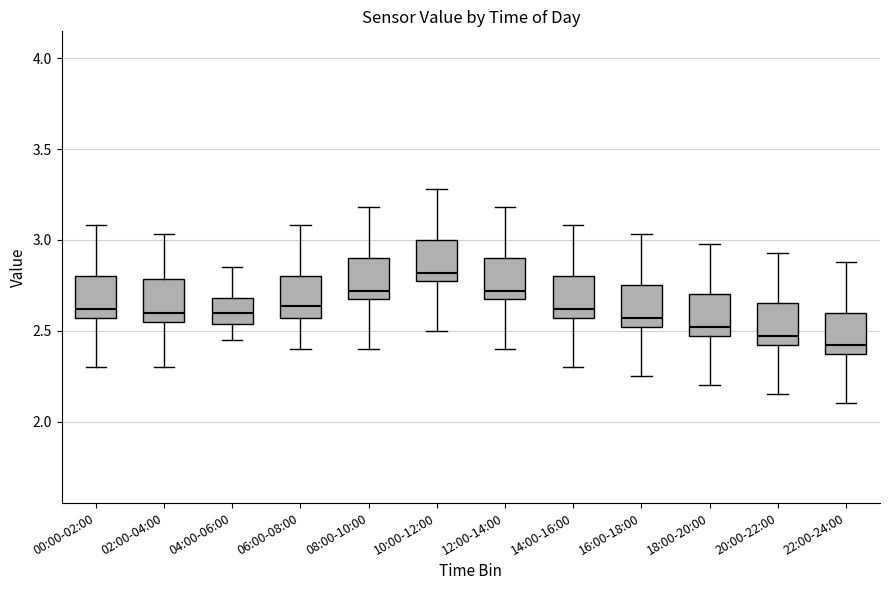

Reading left to right, read every box against the y-axis: the position of its median line, the range the box covers, and the ends of its whiskers. The values are not printed on the chart, so give them approximately, as read against the axis.

00:00-02:00: median 2.60, box 2.55 to 2.80, whiskers 2.30 to 3.10
02:00-04:00: median 2.60, box 2.55 to 2.80, whiskers 2.30 to 3.05
04:00-06:00: median 2.60, box 2.55 to 2.70, whiskers 2.45 to 2.85
06:00-08:00: median 2.65, box 2.55 to 2.80, whiskers 2.40 to 3.10
08:00-10:00: median 2.70, box 2.65 to 2.90, whiskers 2.40 to 3.20
10:00-12:00: median 2.80, box 2.75 to 3.00, whiskers 2.50 to 3.30
12:00-14:00: median 2.70, box 2.65 to 2.90, whiskers 2.40 to 3.20
14:00-16:00: median 2.60, box 2.55 to 2.80, whiskers 2.30 to 3.10
16:00-18:00: median 2.55, box 2.50 to 2.75, whiskers 2.25 to 3.05
18:00-20:00: median 2.50, box 2.45 to 2.70, whiskers 2.20 to 3.00
20:00-22:00: median 2.45, box 2.40 to 2.65, whiskers 2.15 to 2.95
22:00-24:00: median 2.40, box 2.35 to 2.60, whiskers 2.10 to 2.90